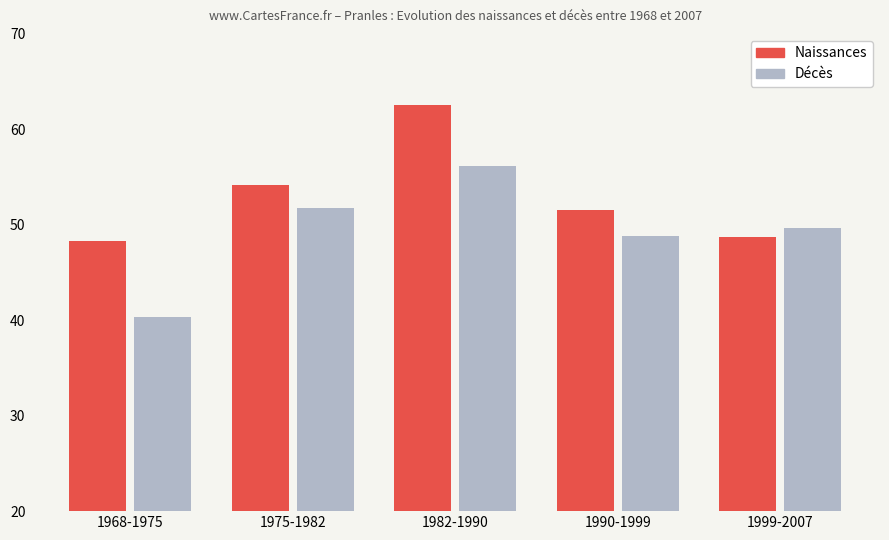

What is the total value across all series at 1990-1999?

100.3